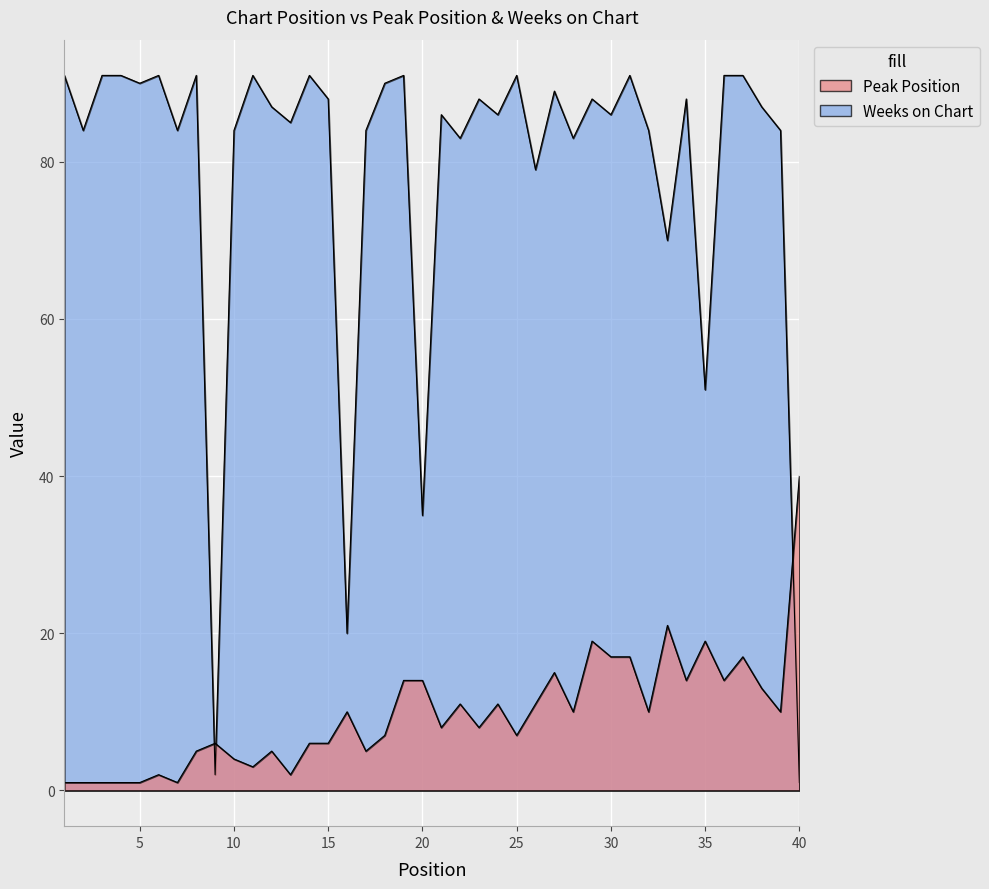

What is the value of the Peak Position point at the 17th from the left?

5